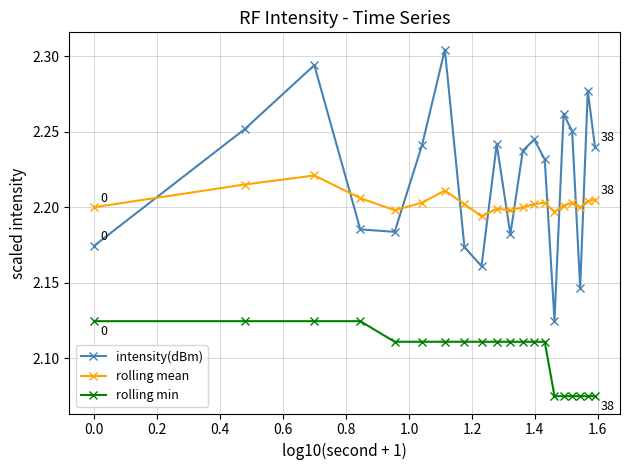

At how many categories does at least one series exceed 2?

20